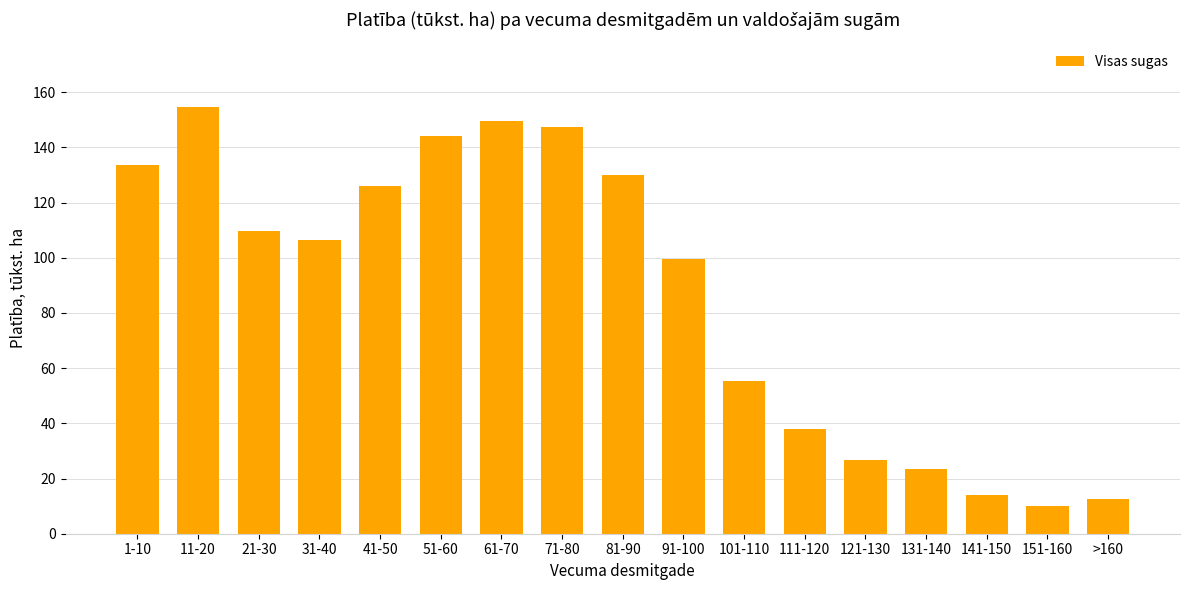

Reading right to left, list all the values displayed in this chart.

>160=12.5	151-160=10.0	141-150=14.2	131-140=23.5	121-130=26.6	111-120=38.1	101-110=55.2	91-100=99.4	81-90=129.9	71-80=147.5	61-70=149.7	51-60=144.0	41-50=125.8	31-40=106.6	21-30=109.7	11-20=154.8	1-10=133.7